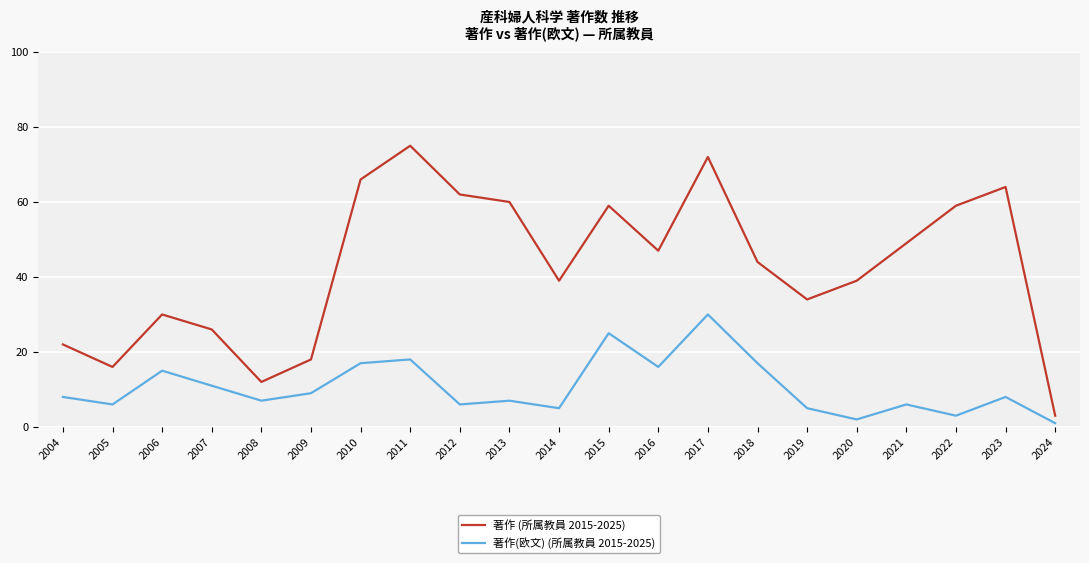

What is the difference between the highest and lowest values at 2004?

14